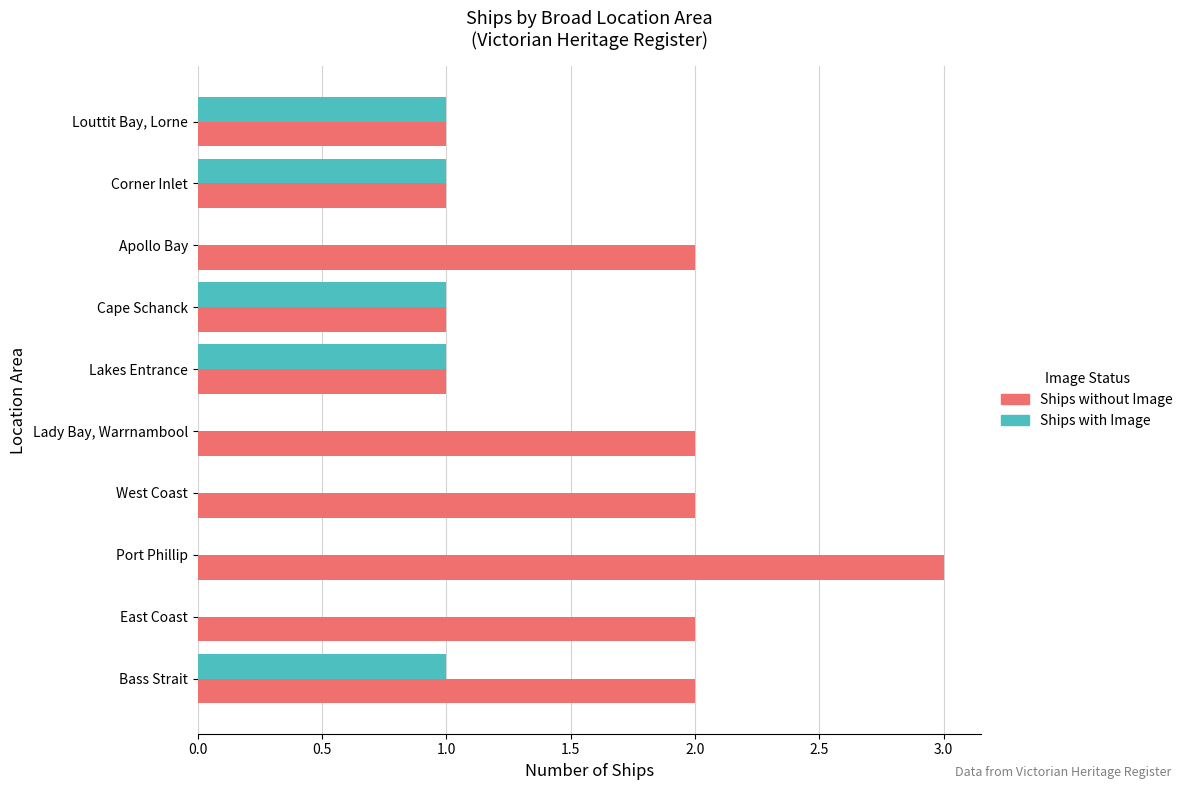

The value of Ships with Image at Lakes Entrance is 1. True or false?

True